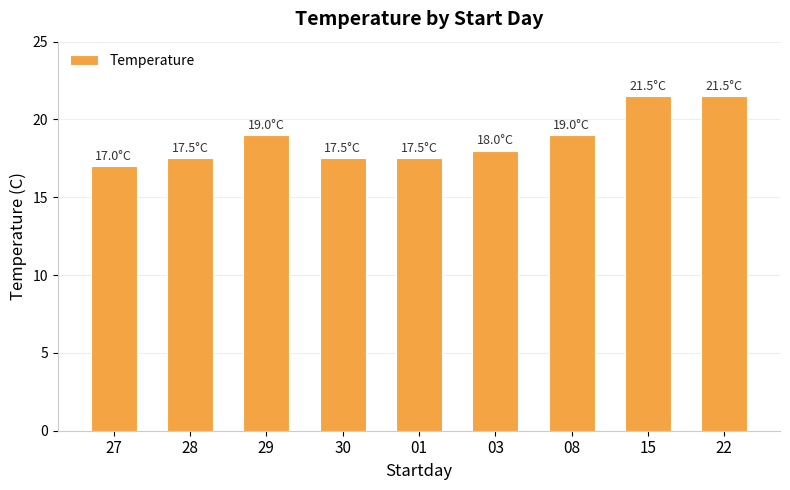

At which category does the chart reach its minimum across all series?

27